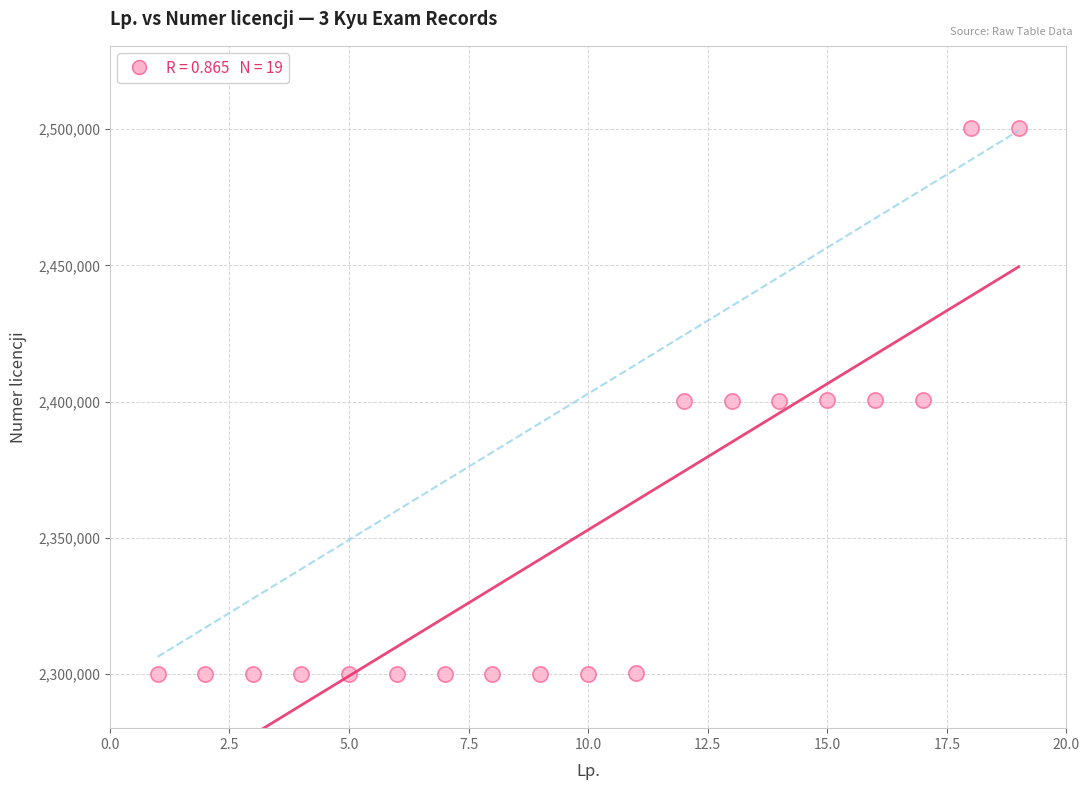

What is the range of X values (max minus min)?

18